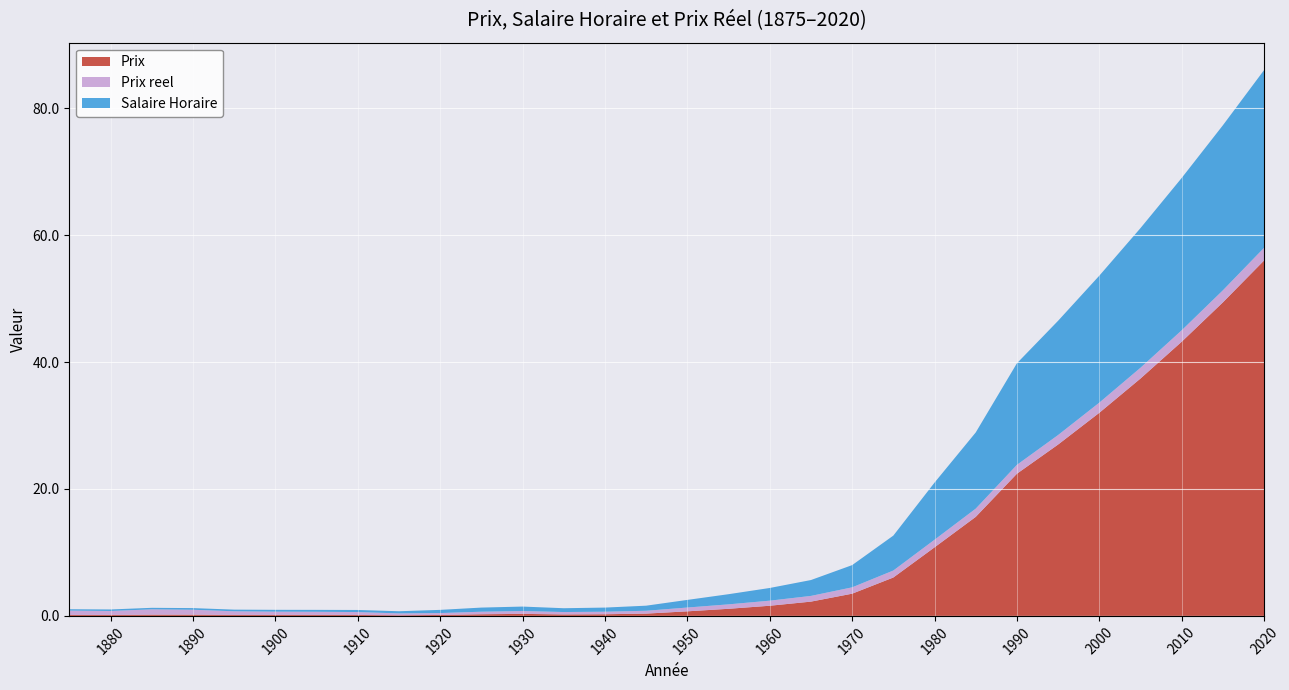

Reading left to right, list all the values displayed in this chart.

Salaire Horaire: 1875=0.2	1880=0.2	1885=0.2	1890=0.3	1895=0.3	1900=0.3	1905=0.3	1910=0.3	1915=0.3	1920=0.5	1925=0.7	1930=0.7	1935=0.6	1940=0.7	1945=0.8	1950=1.2	1955=1.6	1960=2.0	1965=2.5	1970=3.5	1975=5.5	1980=9.0	1985=12.0	1990=16.0	1995=18.0	2000=20.0	2005=22.0	2010=24.0	2015=26.0	2020=28.0
Prix reel: 1875=0.7	1880=0.6	1885=0.8	1890=0.8	1895=0.6	1900=0.5	1905=0.5	1910=0.5	1915=0.3	1920=0.3	1925=0.4	1930=0.5	1935=0.4	1940=0.4	1945=0.5	1950=0.6	1955=0.7	1960=0.8	1965=0.9	1970=1.0	1975=1.1	1980=1.2	1985=1.3	1990=1.4	1995=1.5	2000=1.6	2005=1.7	2010=1.8	2015=1.9	2020=2.0
Prix: 1875=0.1	1880=0.1	1885=0.2	1890=0.2	1895=0.1	1900=0.1	1905=0.1	1910=0.1	1915=0.1	1920=0.1	1925=0.3	1930=0.3	1935=0.2	1940=0.3	1945=0.4	1950=0.7	1955=1.1	1960=1.6	1965=2.2	1970=3.5	1975=6.0	1980=10.8	1985=15.6	1990=22.4	1995=27.0	2000=32.0	2005=37.4	2010=43.2	2015=49.4	2020=56.0